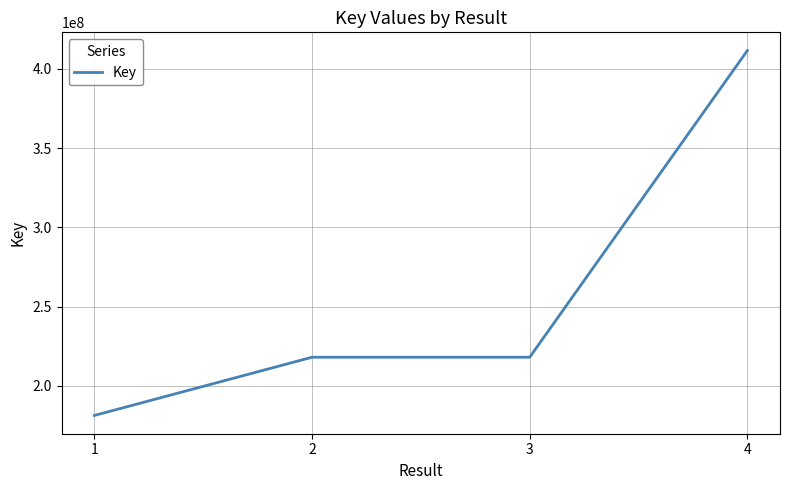

What is the difference between the values at 3 and 4?

193426184